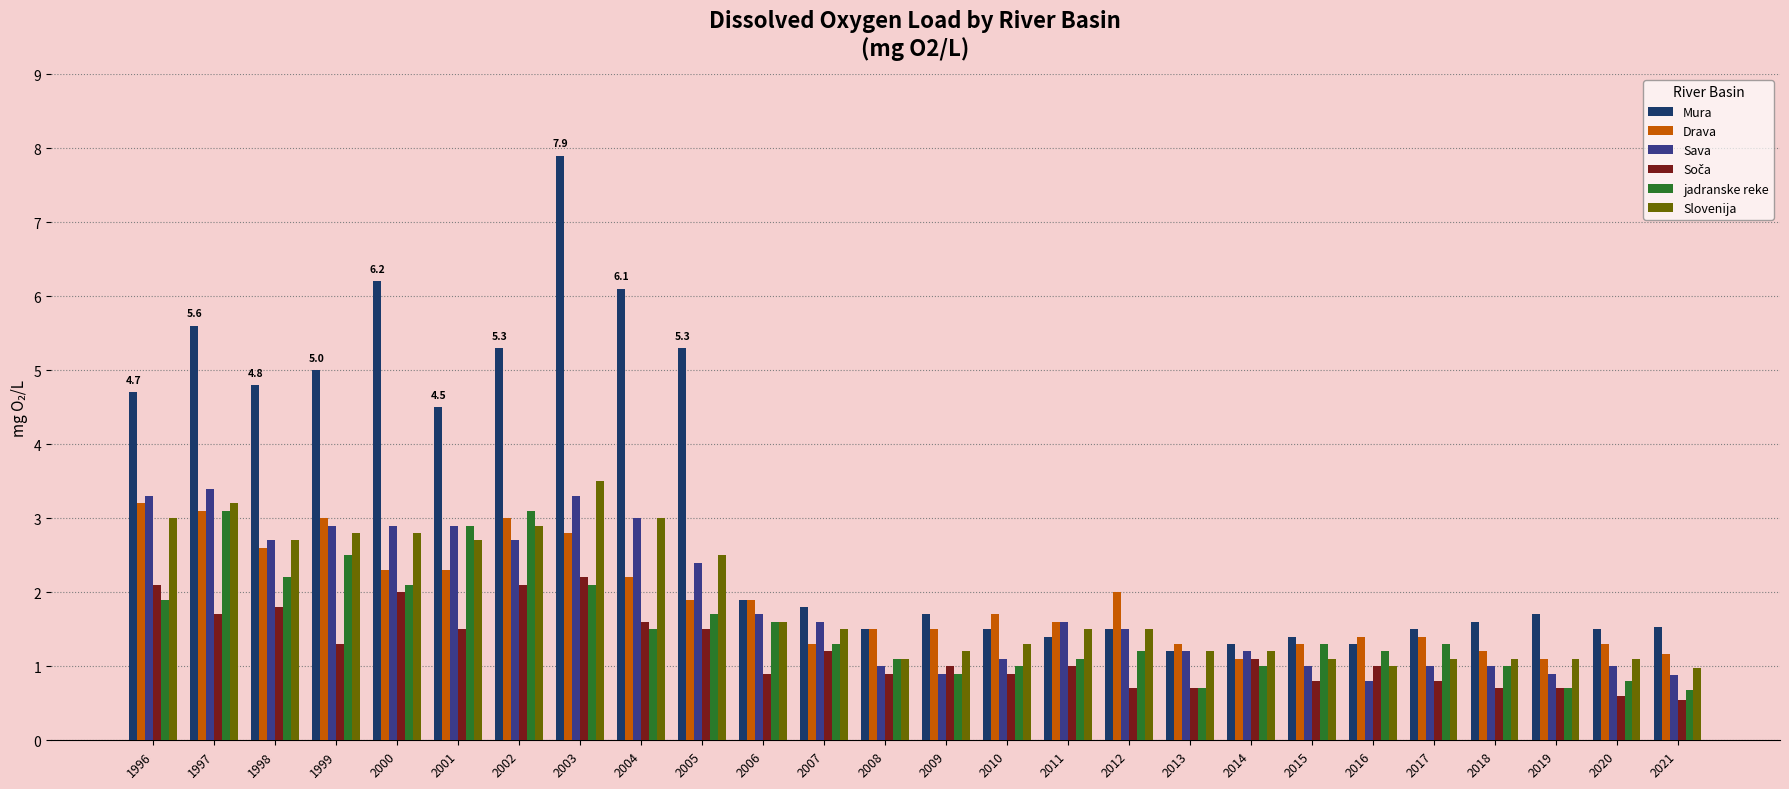

What is the difference between the maximum and second lowest values in the Mura series?

6.6